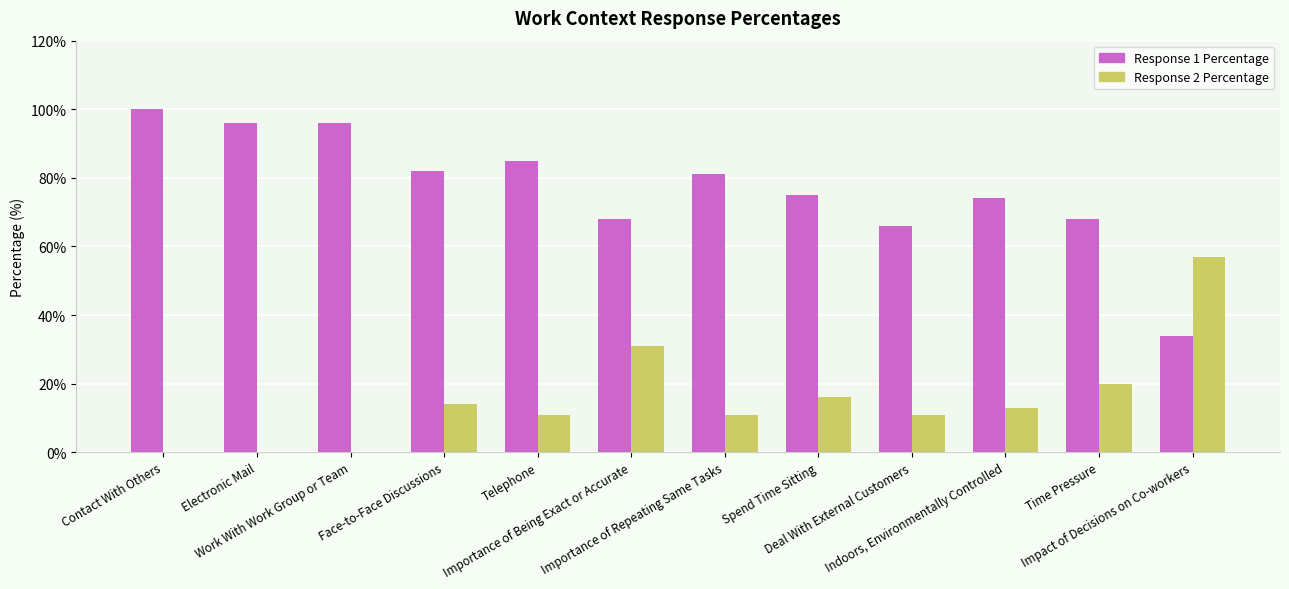

The value of Response 2 Percentage at Indoors, Environmentally Controlled is 5. True or false?

False